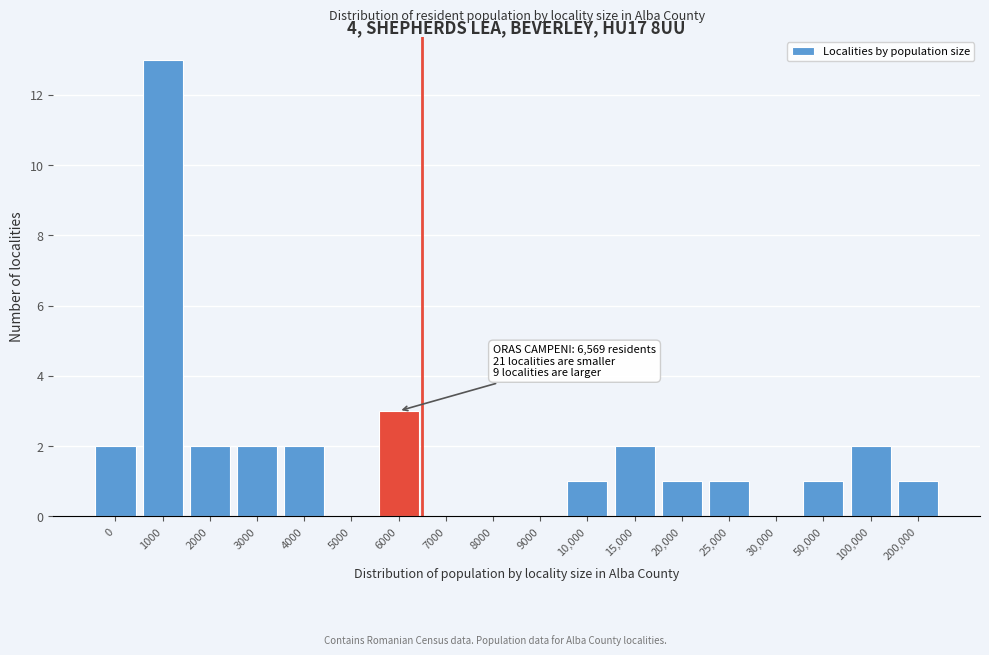

Reading left to right, extract all data points from this chart.

0=2	1000=13	2000=2	3000=2	4000=2	5000=0	6000=3	7000=0	8000=0	9000=0	10,000=1	15,000=2	20,000=1	25,000=1	30,000=0	50,000=1	100,000=2	200,000=1